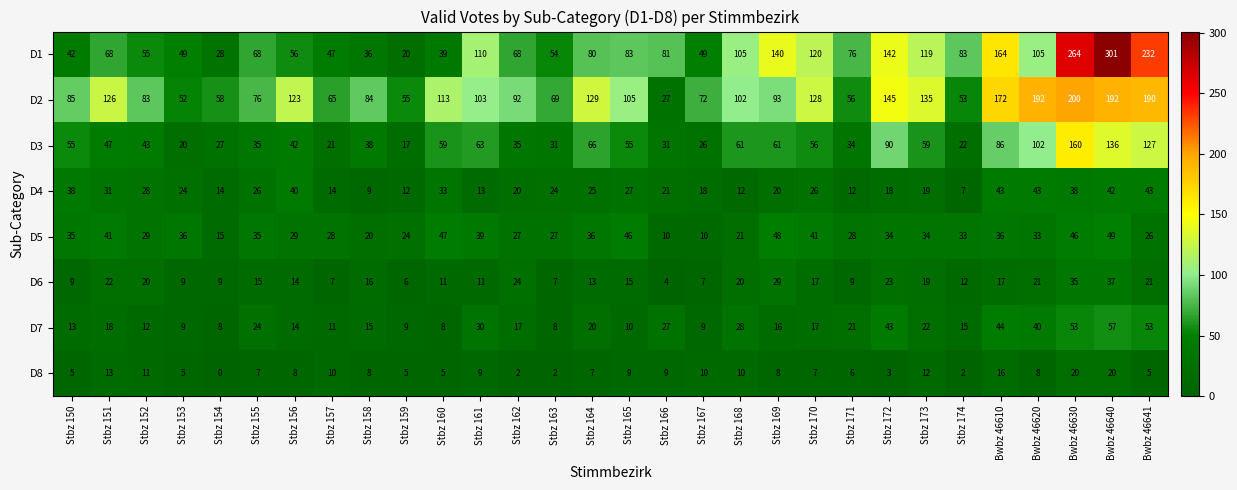

What is the greatest value displayed?

301